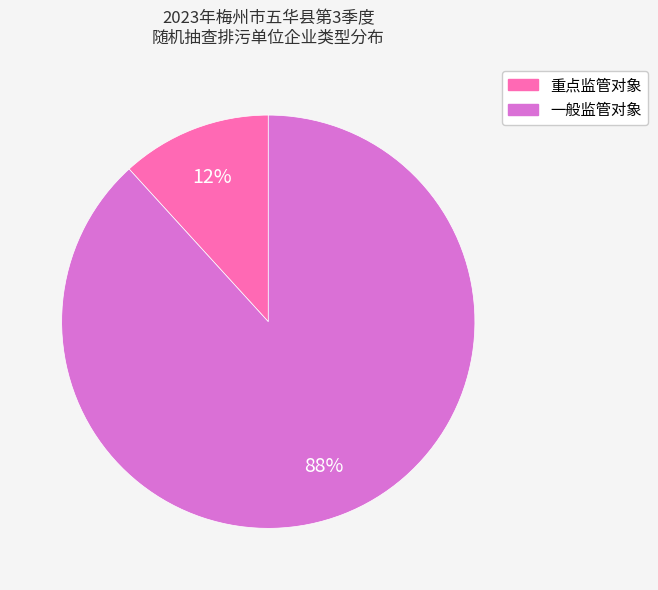

Which has a higher value, 一般监管对象 or 重点监管对象?

一般监管对象